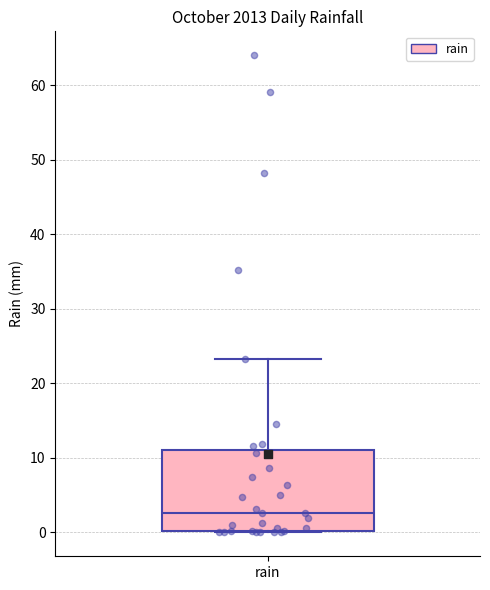

Read this box plot against the y-axis: the position of the median line, the range covered by the box, and the ends of both whiskers. The values are not printed on the chart, so give them approximately, as read against the axis.

median 3, box 0 to 11, whiskers 0 to 23